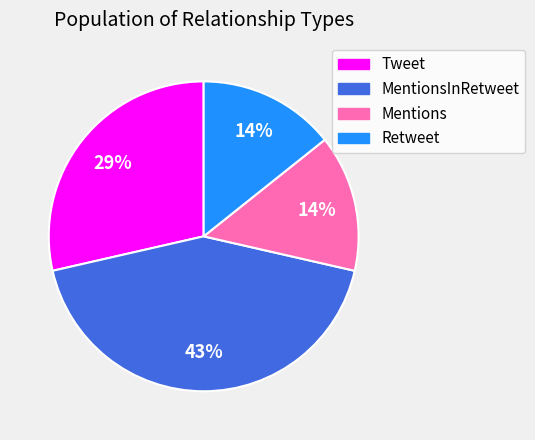

Is there any slice that represents more than half of the pie?

No